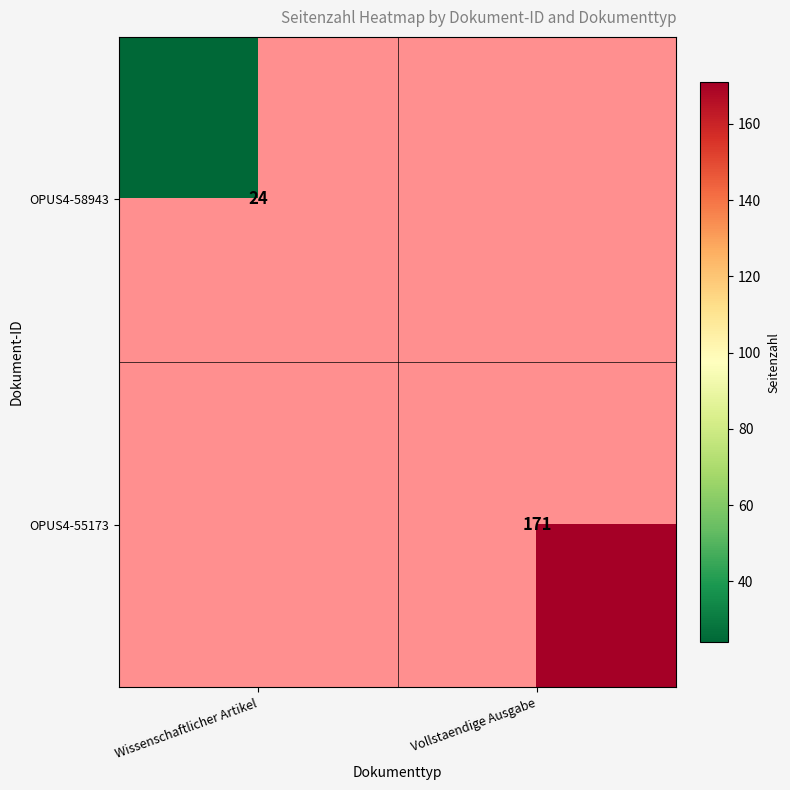

True or false: OPUS4-58943 has a value of 24 at Wissenschaftlicher Artikel.

True